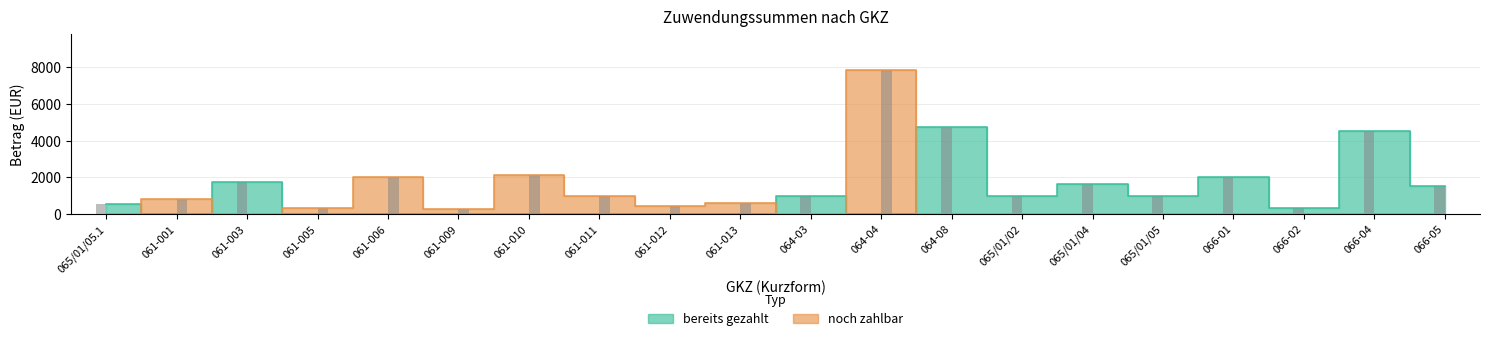

List the series in order of their peak value, lowest first.

bereits gezahlt, noch zahlbar